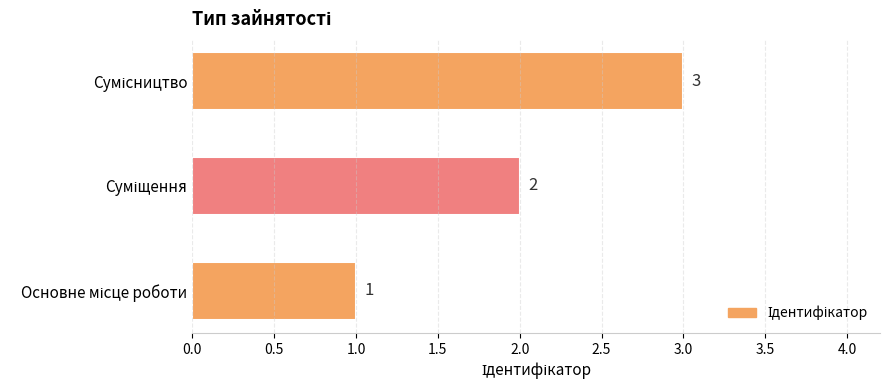

Count the values in the range 1 to 3.

3